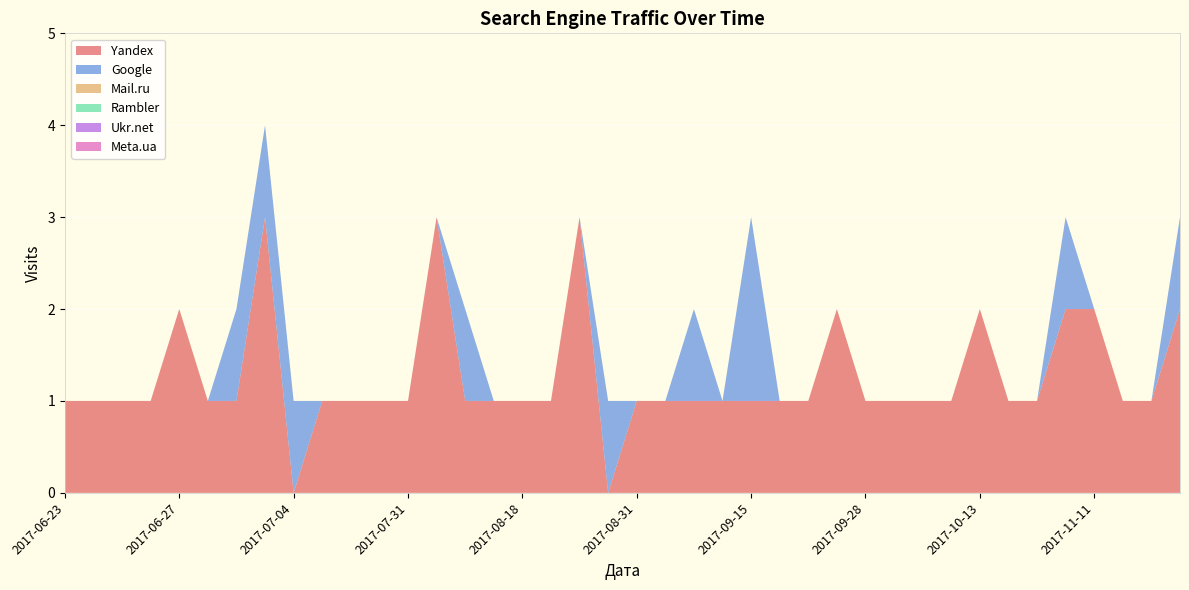

Reading left to right, transcribe all the data shown in this chart.

Yandex: 1	1	1	1	2	1	1	3	0	1	1	1	1	3	1	1	1	1	3	0	1	1	1	1	1	1	1	2	1	1	1	1	2	1	1	2	2	1	1	2
Google: 0	0	0	0	0	0	1	1	1	0	0	0	0	0	1	0	0	0	0	1	0	0	1	0	2	0	0	0	0	0	0	0	0	0	0	1	0	0	0	1
Mail.ru: 0	0	0	0	0	0	0	0	0	0	0	0	0	0	0	0	0	0	0	0	0	0	0	0	0	0	0	0	0	0	0	0	0	0	0	0	0	0	0	0
Rambler: 0	0	0	0	0	0	0	0	0	0	0	0	0	0	0	0	0	0	0	0	0	0	0	0	0	0	0	0	0	0	0	0	0	0	0	0	0	0	0	0
Ukr.net: 0	0	0	0	0	0	0	0	0	0	0	0	0	0	0	0	0	0	0	0	0	0	0	0	0	0	0	0	0	0	0	0	0	0	0	0	0	0	0	0
Meta.ua: 0	0	0	0	0	0	0	0	0	0	0	0	0	0	0	0	0	0	0	0	0	0	0	0	0	0	0	0	0	0	0	0	0	0	0	0	0	0	0	0